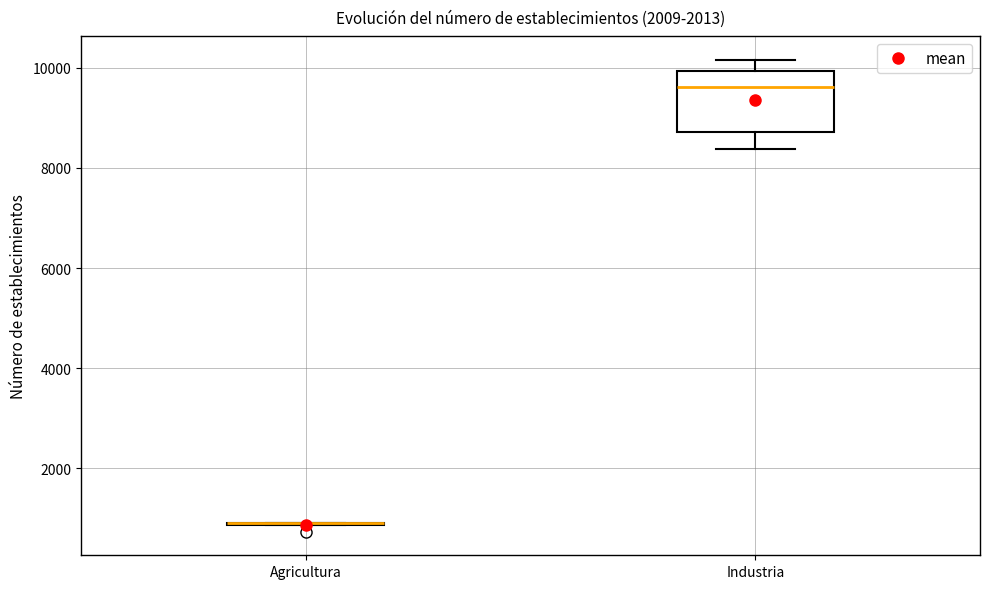

Reading left to right, read every box against the y-axis: the position of its median line, the range the box covers, and the ends of its whiskers. The values are not printed on the chart, so give them approximately, as read against the axis.

Agricultura: box collapsed to a line at 1000, whiskers 800 to 1000
Industria: median 9600, box 8800 to 10000, whiskers 8400 to 10200